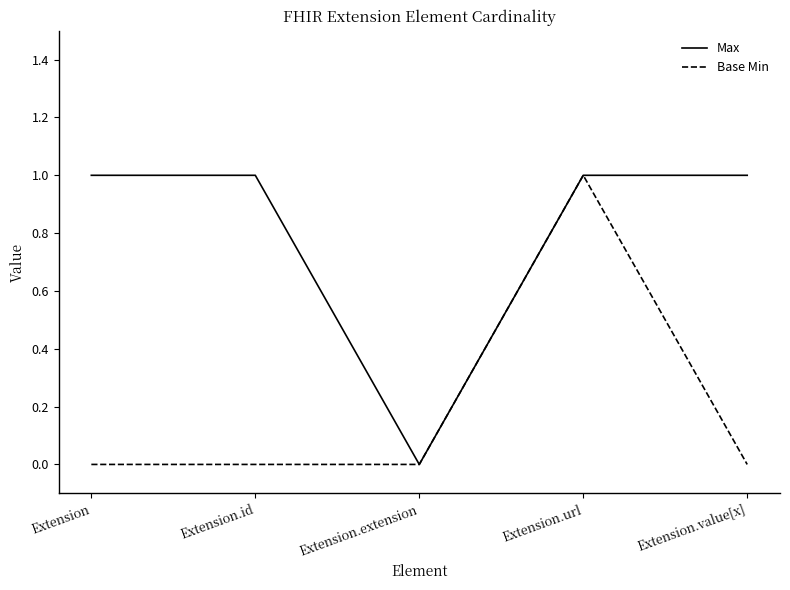

Reading right to left, extract all data points from this chart.

Max: 1	1	0	1	1
Base Min: 0	1	0	0	0